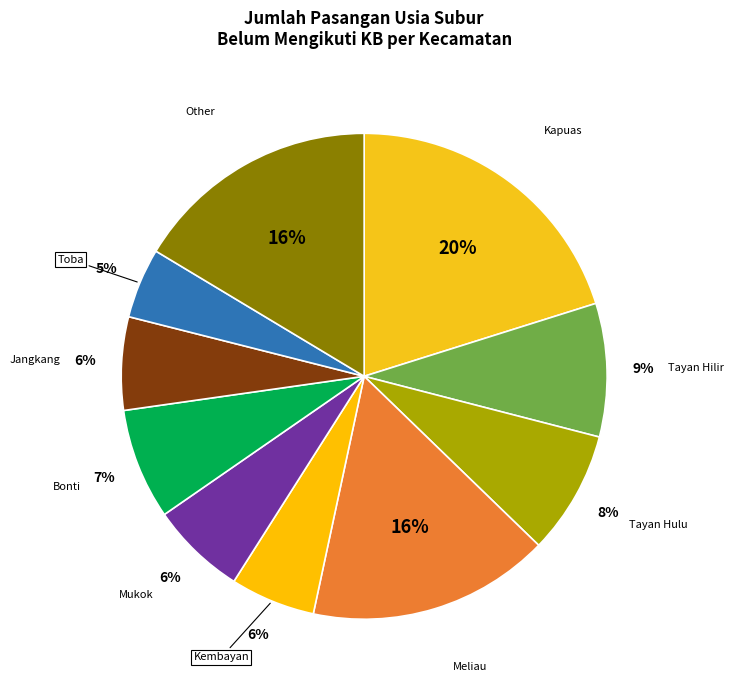

To the nearest percent, what percentage of the pie is Tayan Hilir?

9%